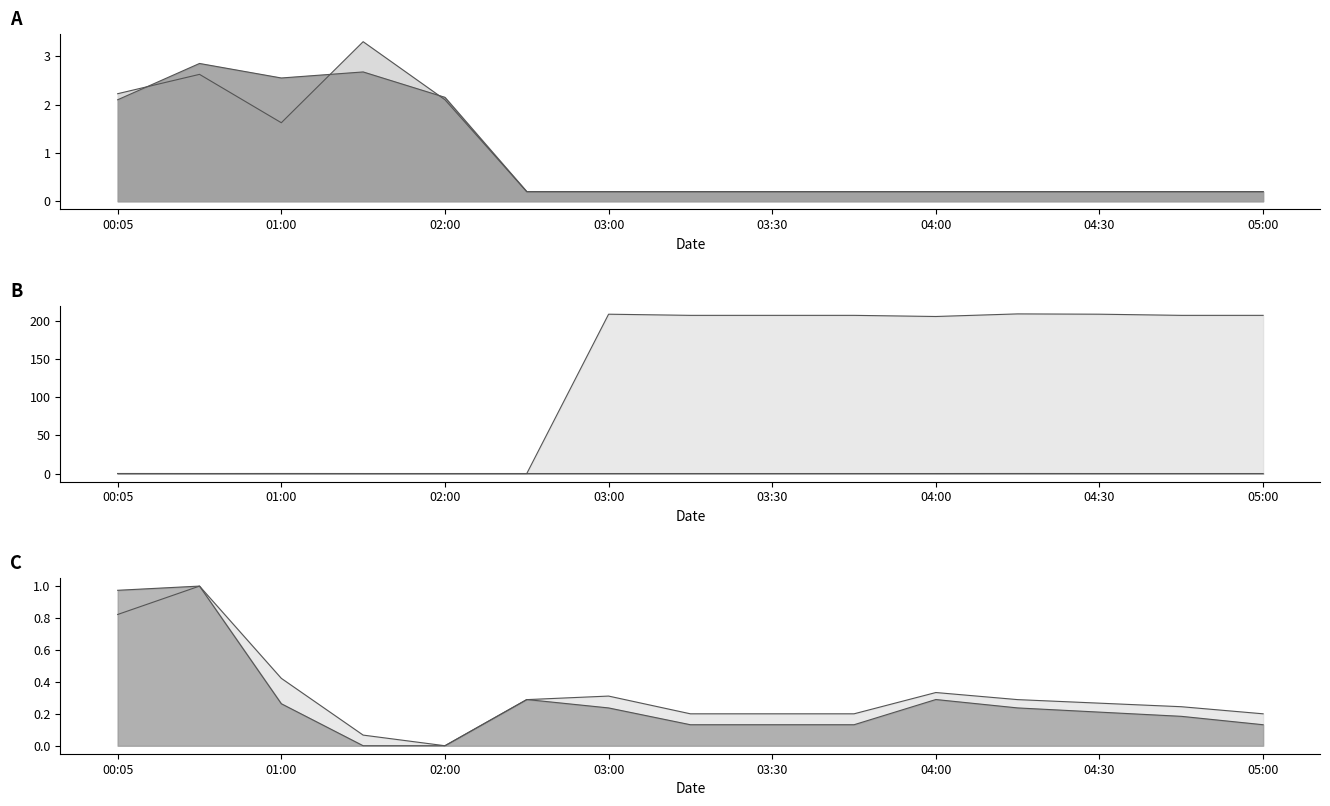

Rank the categories by Incoming Radiation2 value from highest to lowest.

04:15, 00:05, 00:30, 01:00, 01:30, 02:00, 02:30, 03:00, 03:15, 03:30, 03:45, 04:00, 04:30, 04:45, 05:00